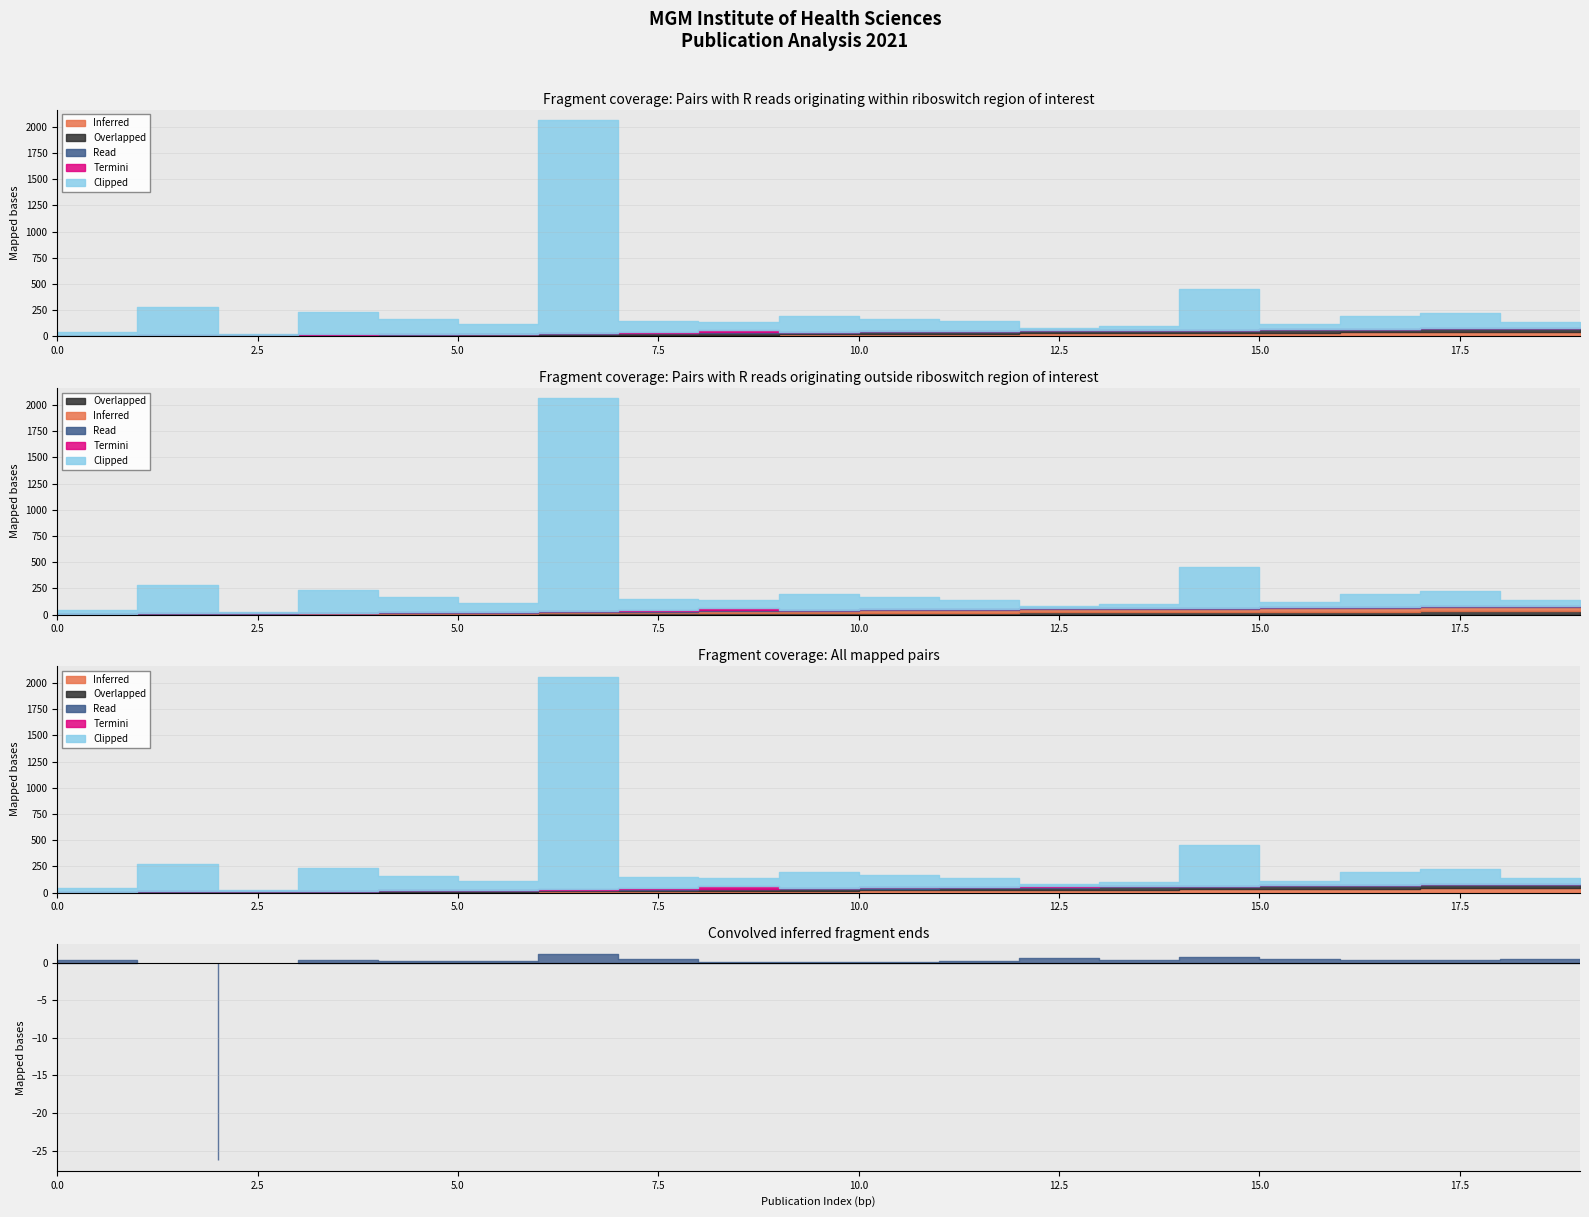

Does the chart have visible grid lines?

Yes